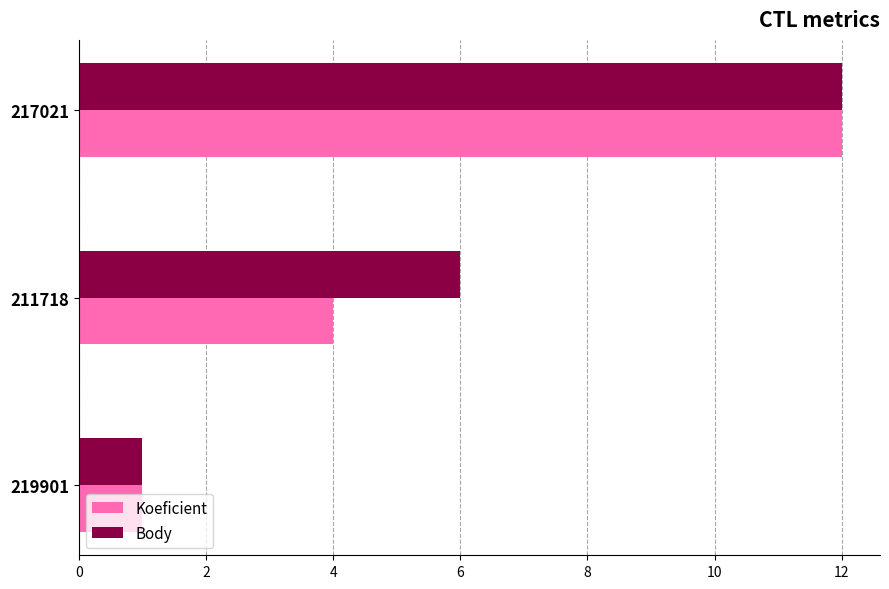

What is the maximum value for Koeficient?

12